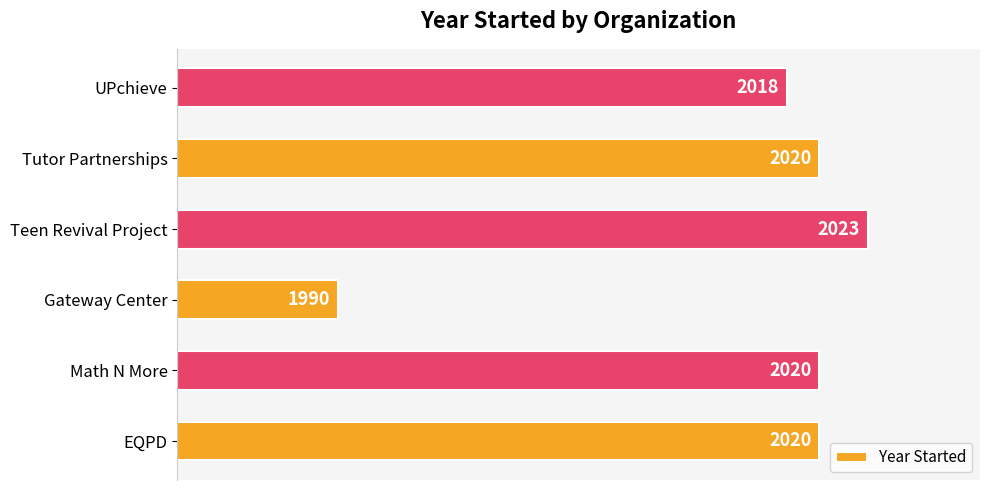

Are the bars horizontal?

Yes